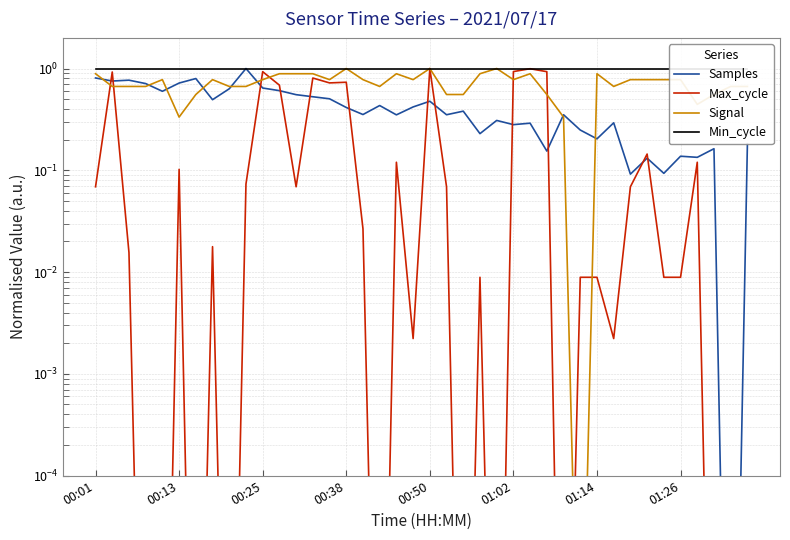

What are all the series names shown in the legend?

Samples, Max_cycle, Signal, Min_cycle